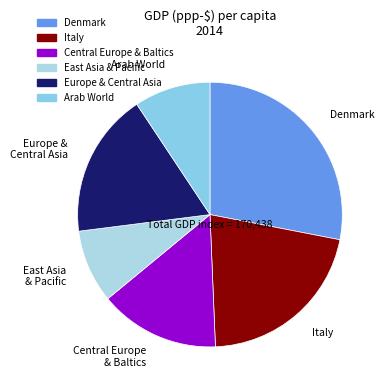

Which slice is the largest?

Denmark